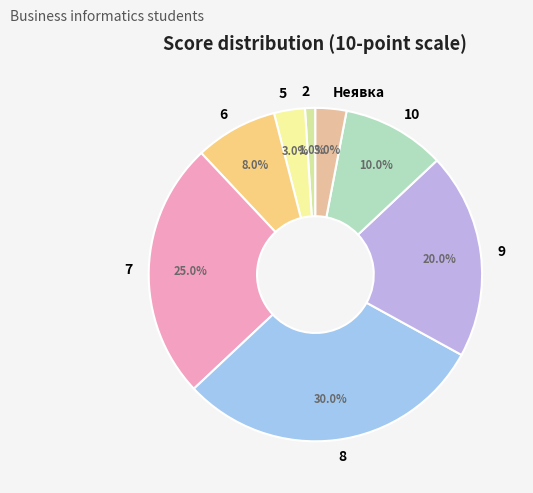

What is the ratio of the value at 10 to the value at 5?

3.3